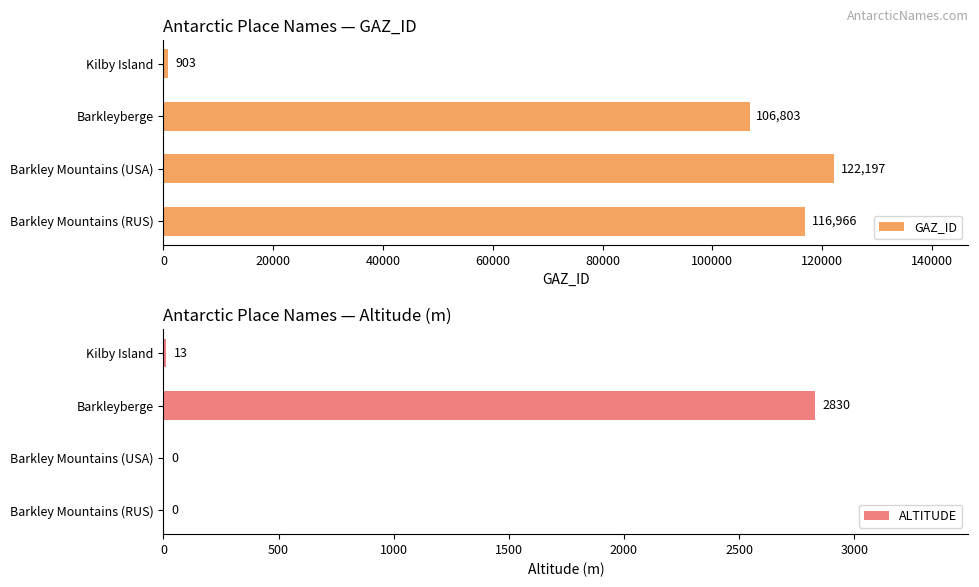

The GAZ_ID series shows 122197 at Barkley Mountains (USA). True or false?

True